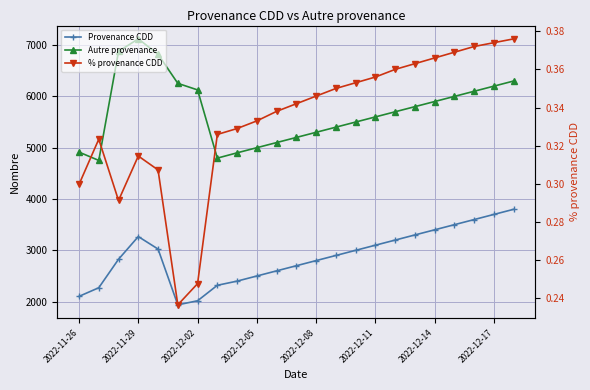

Where is Autre provenance nearest to the value 5936?

2022-12-14